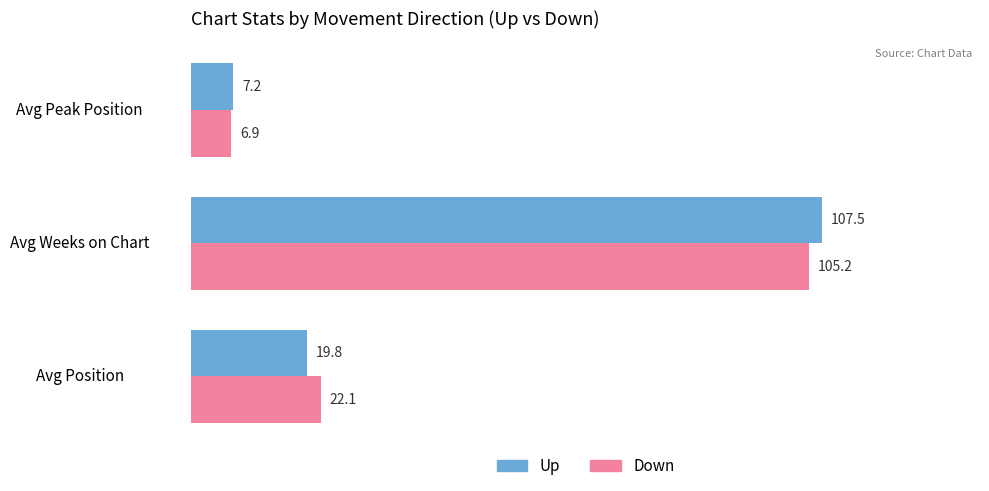

Count the number of data series in this chart.

2